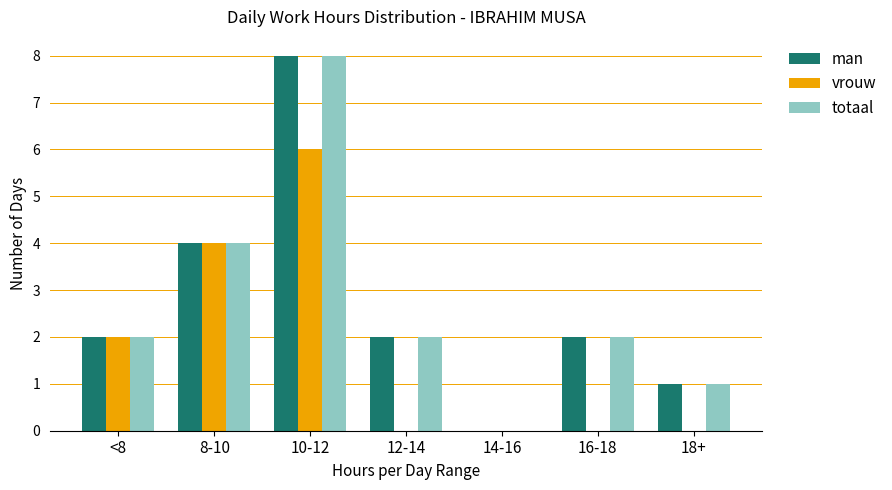

What are all the series names shown in the legend?

man, vrouw, totaal